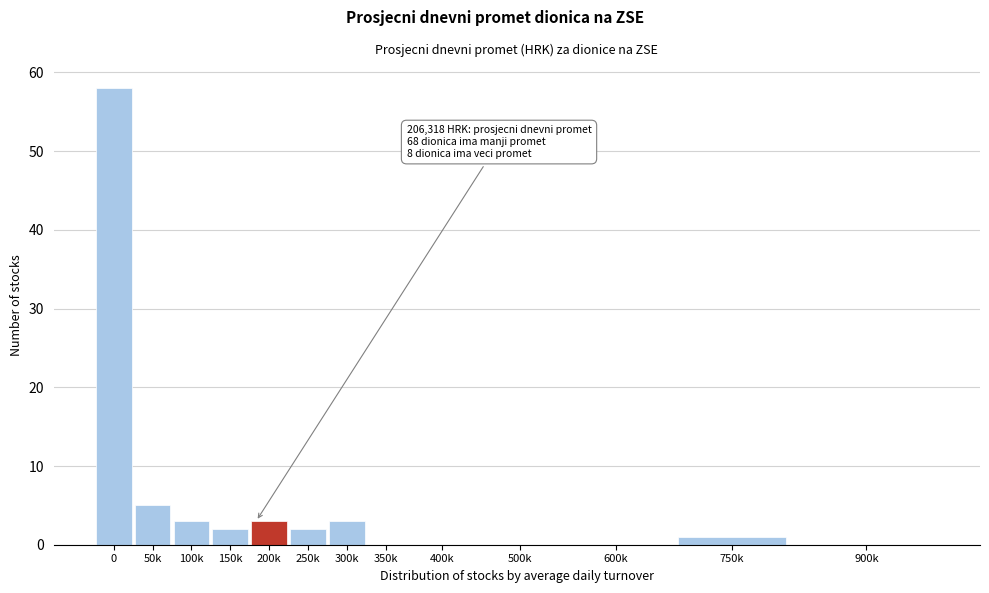

Reading left to right, list all the values displayed in this chart.

0=58	50k=5	100k=3	150k=2	200k=3	250k=2	300k=3	350k=0	400k=0	500k=0	600k=0	750k=1	900k=0